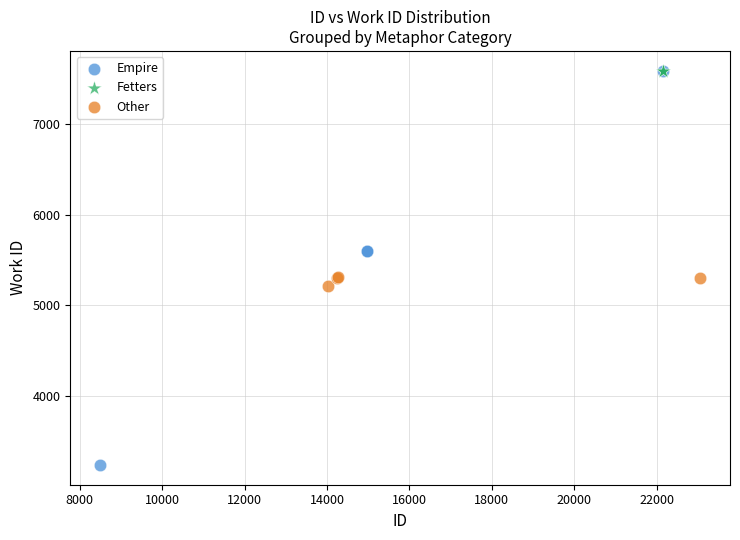

Which series contains the lowest Y value?

Empire